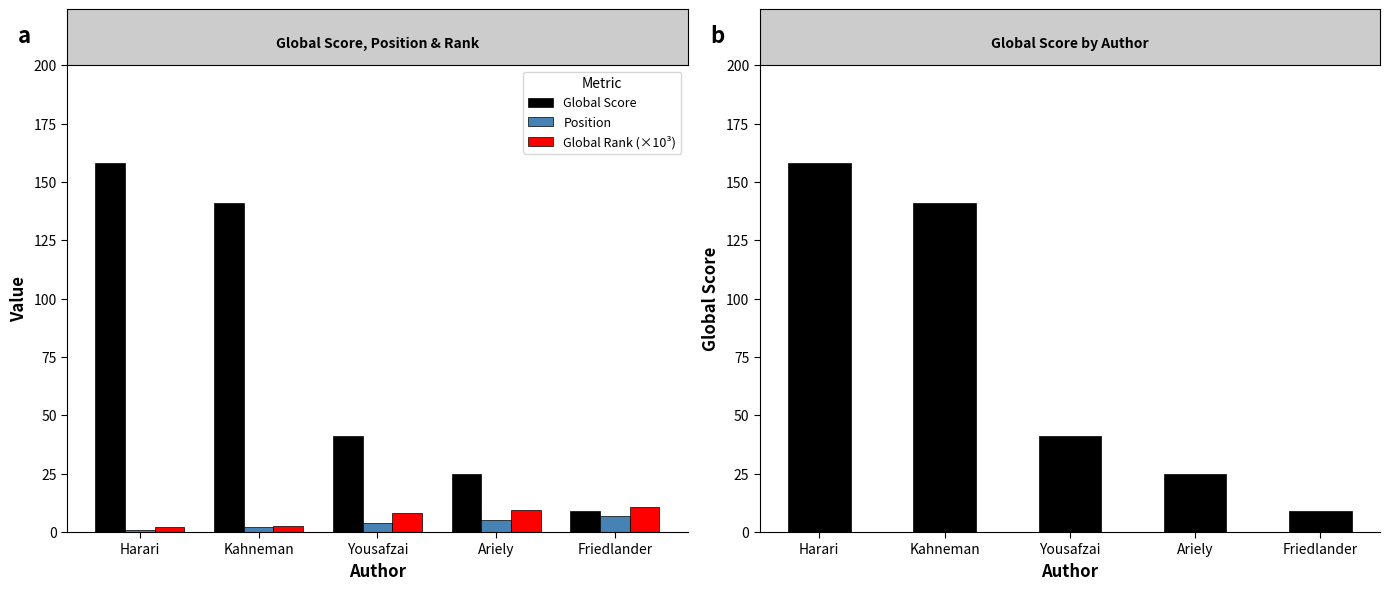

What are all the series names shown in the legend?

Global Score, Position, Global Rank (×10³)